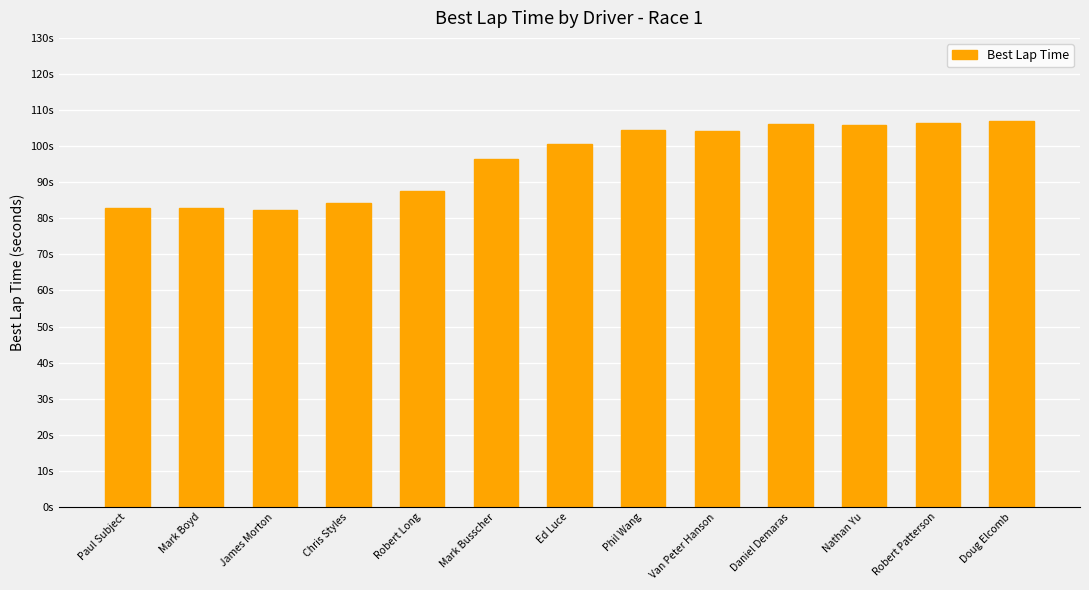

Reading left to right, transcribe all the data shown in this chart.

Paul Subject=82.9	Mark Boyd=83.0	James Morton=82.4	Chris Styles=84.3	Robert Long=87.5	Mark Busscher=96.4	Ed Luce=100.5	Phil Wang=104.5	Van Peter Hanson=104.3	Daniel Demaras=106.2	Nathan Yu=106.0	Robert Patterson=106.5	Doug Elcomb=106.9